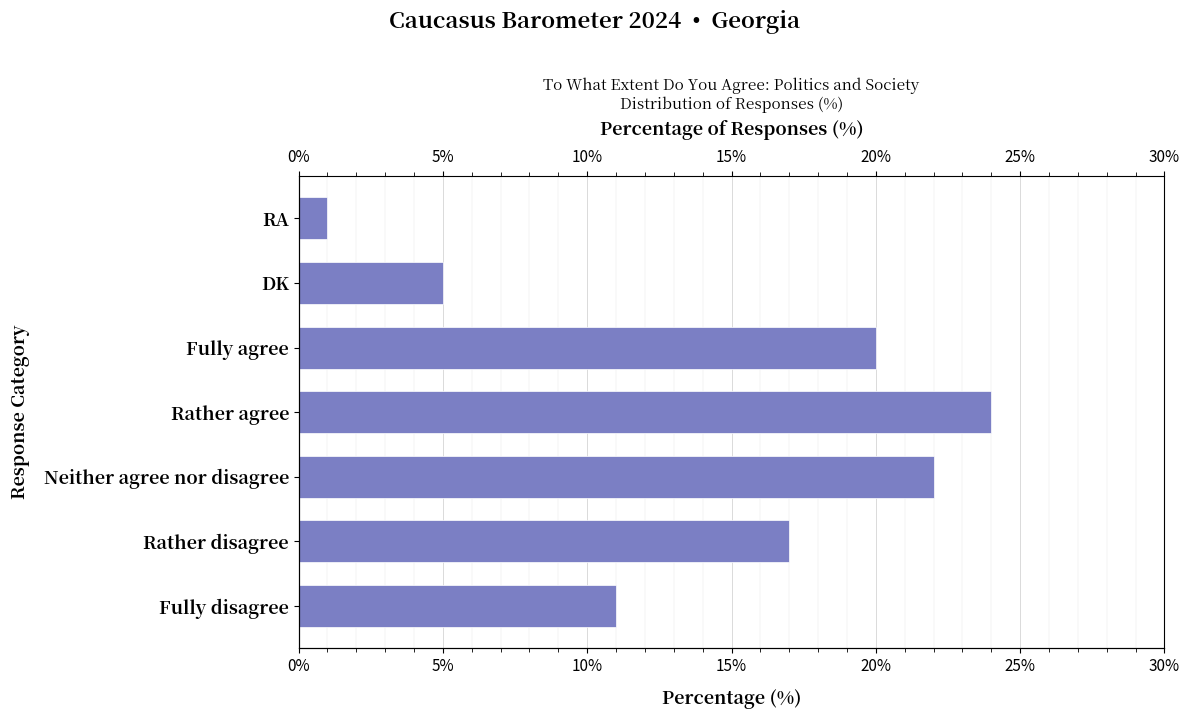

What is the approximate value at Fully agree, to the nearest 5?

20